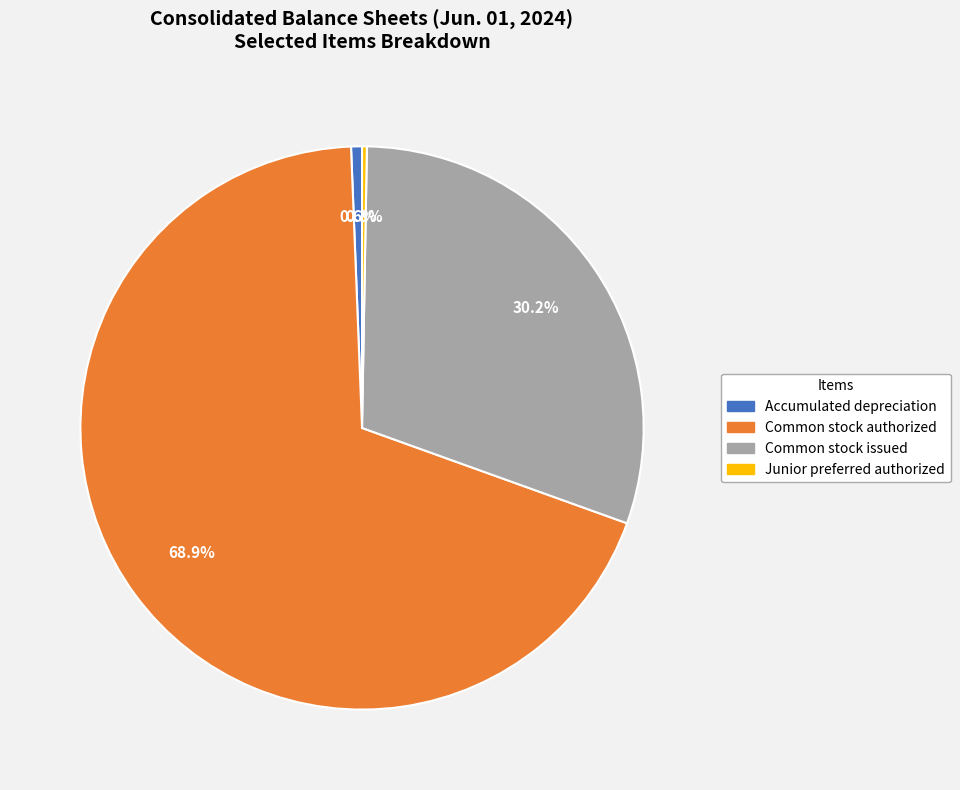

Combined, what portion of the pie is Common stock authorized and Accumulated depreciation?

69.5%